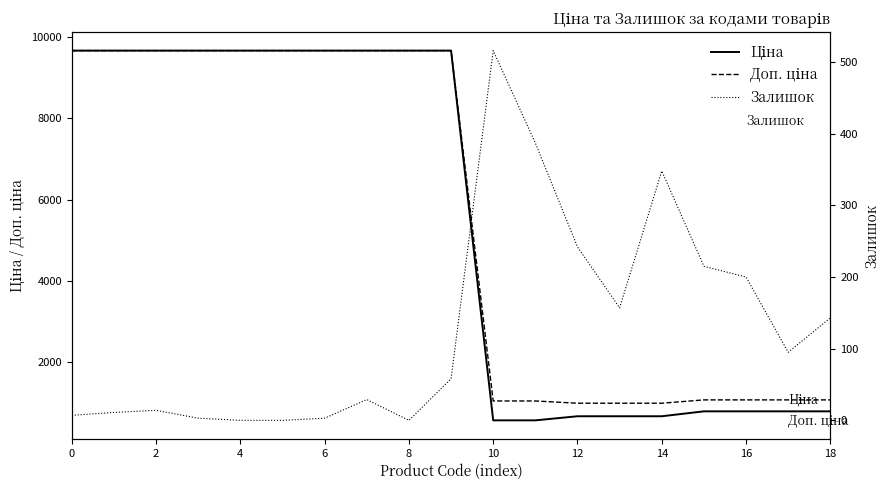

The value of Доп. ціна at 16 is 14475.6. True or false?

False